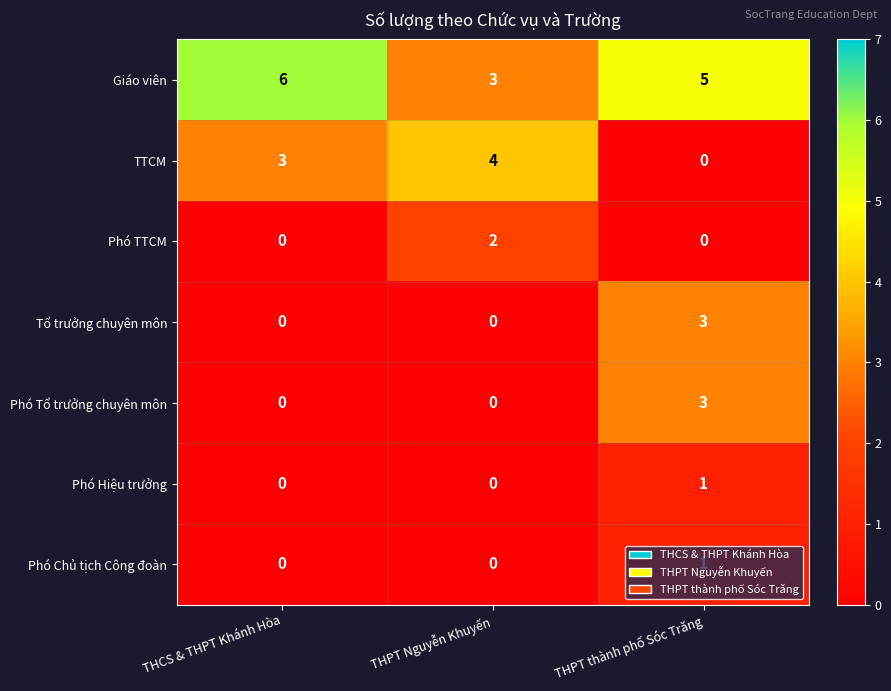

The TTCM series shows 3 at THPT thành phố Sóc Trăng. True or false?

False